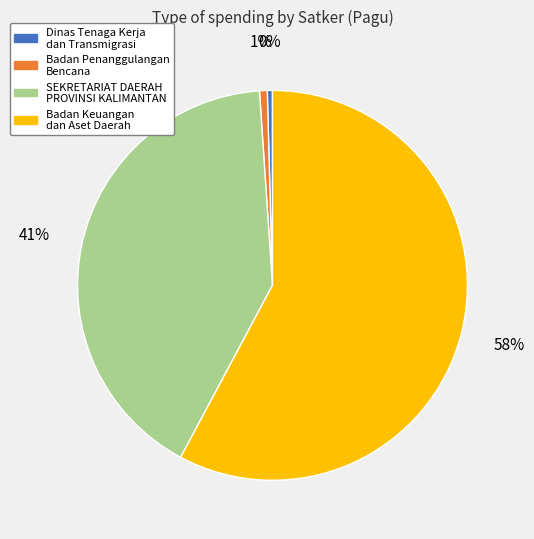

How many slices are in this pie chart?

4